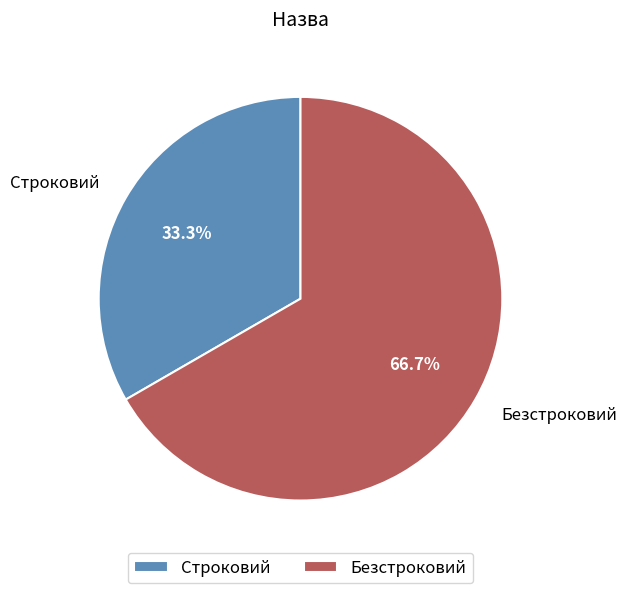

To the nearest percent, what is the difference between the Строковий and Безстроковий slice percentages?

33%